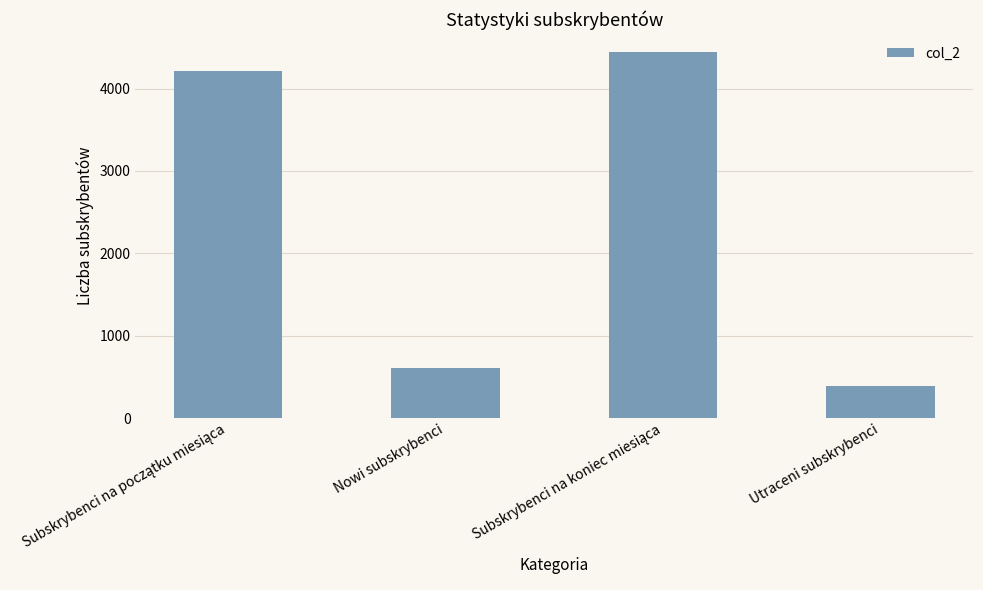

What is the value of the 1st bar from the left?

4215